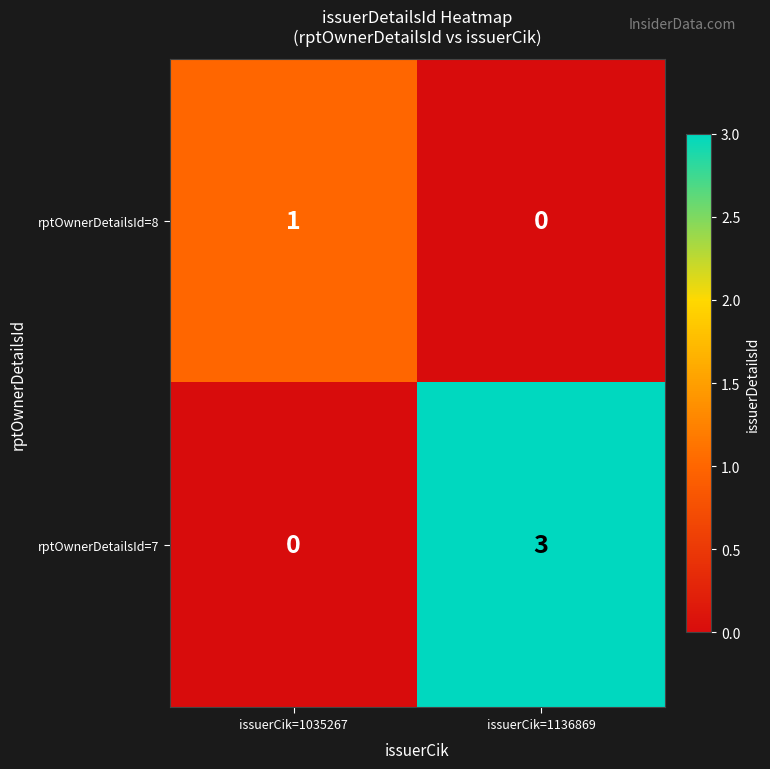

Which category has the lowest value in the rptOwnerDetailsId=7 series?

issuerCik=1035267